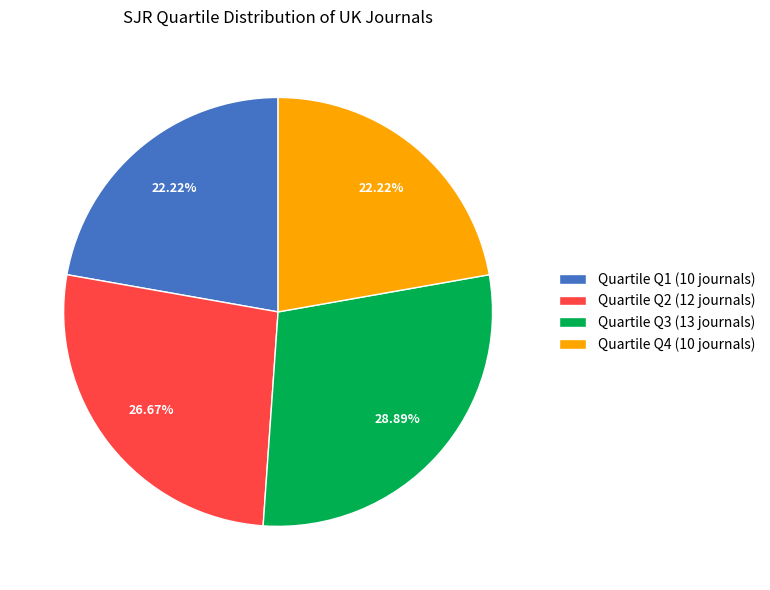

Between Quartile Q1 (10 journals) and Quartile Q3 (13 journals), which is larger?

Quartile Q3 (13 journals)